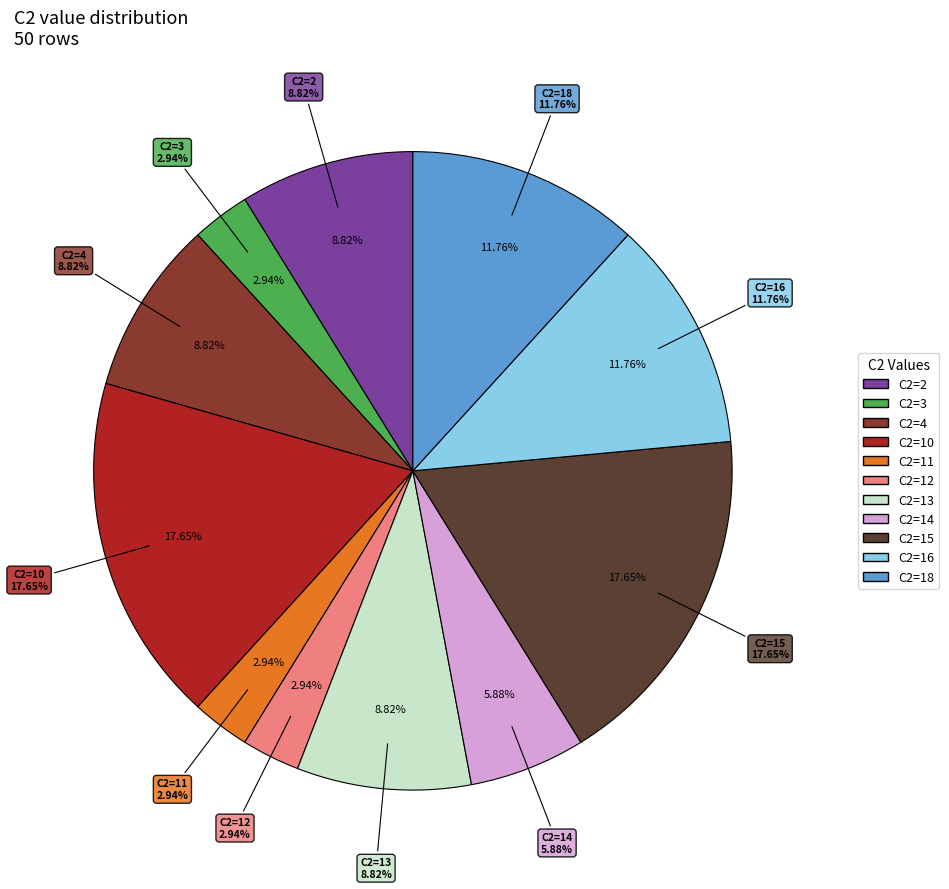

Which category has the smallest portion of the pie?

3